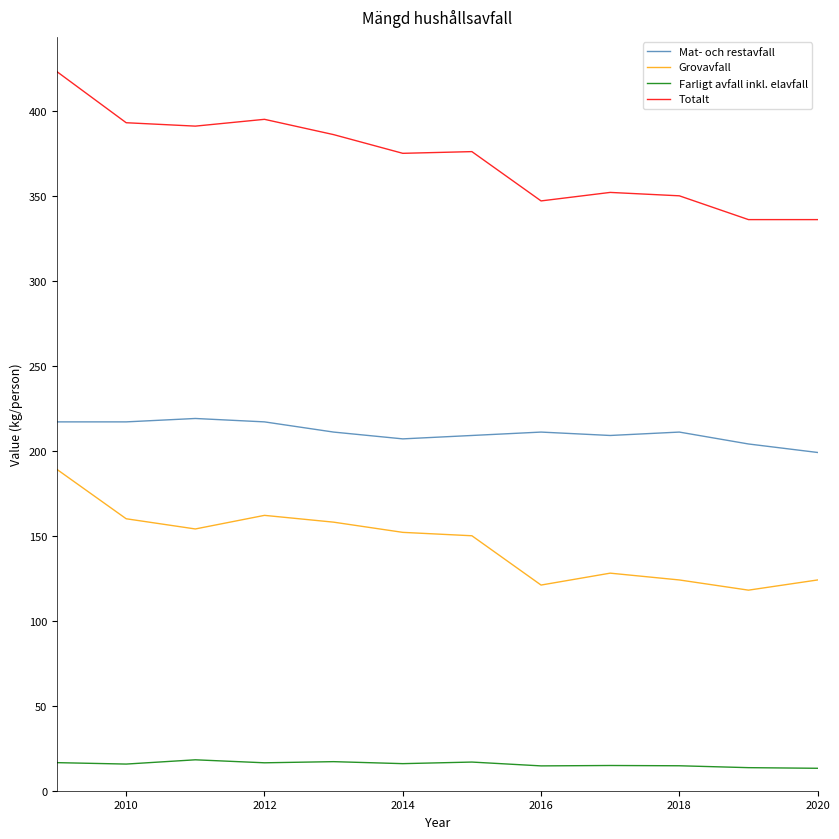

What is the maximum value shown in the chart?

423.0